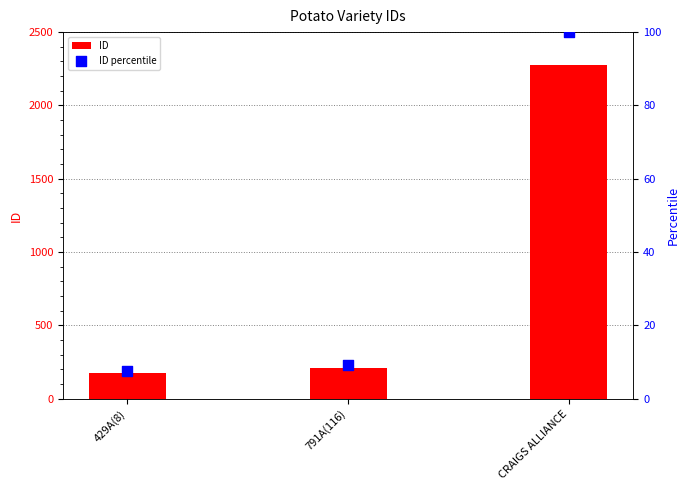

What is the total value across all series at CRAIGS ALLIANCE?

2379.0